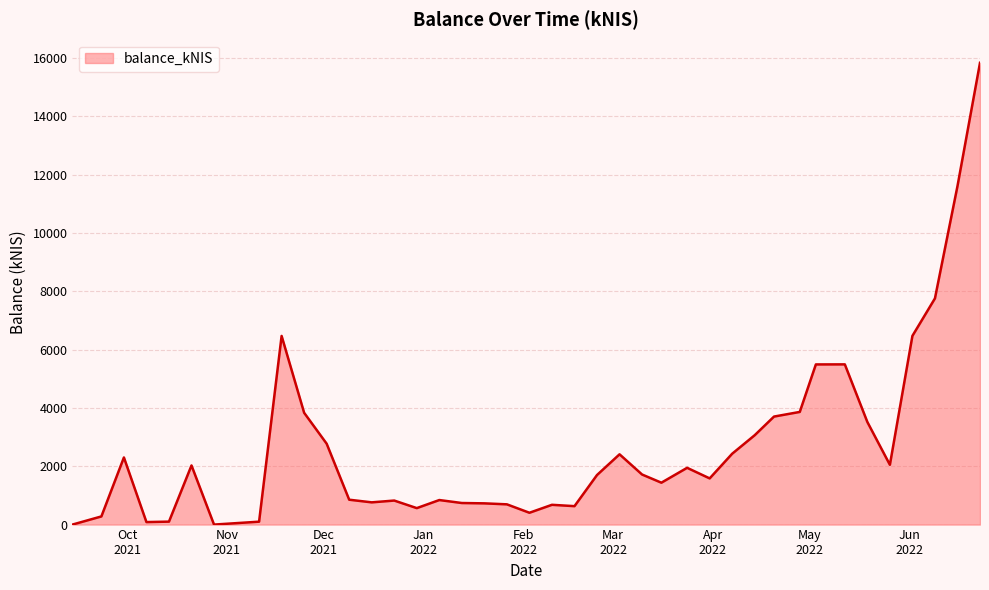

What is the difference between the maximum and minimum values?

15838.5